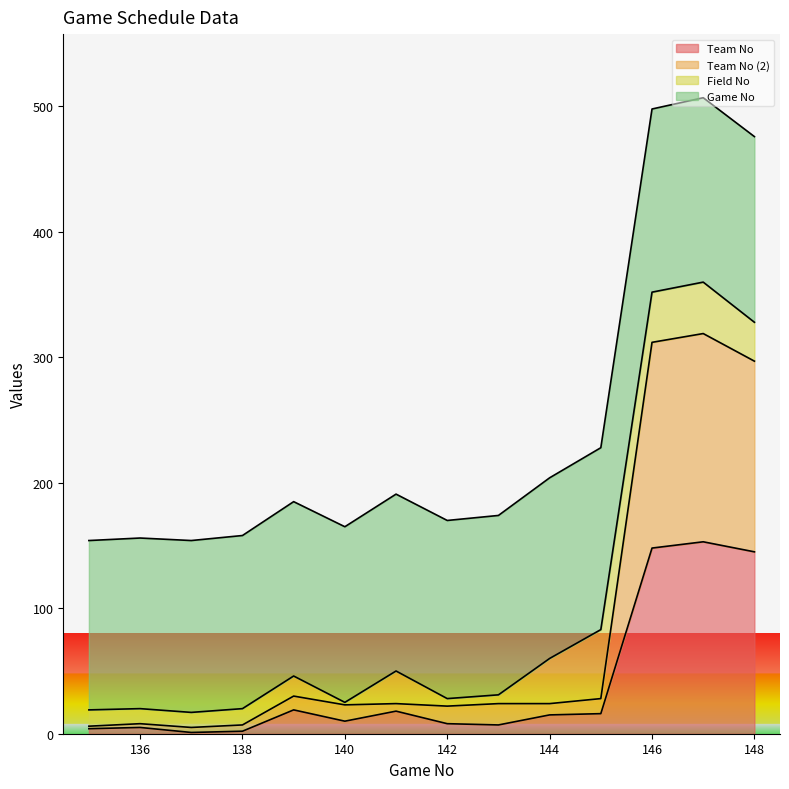

How many data points does each series have?

14